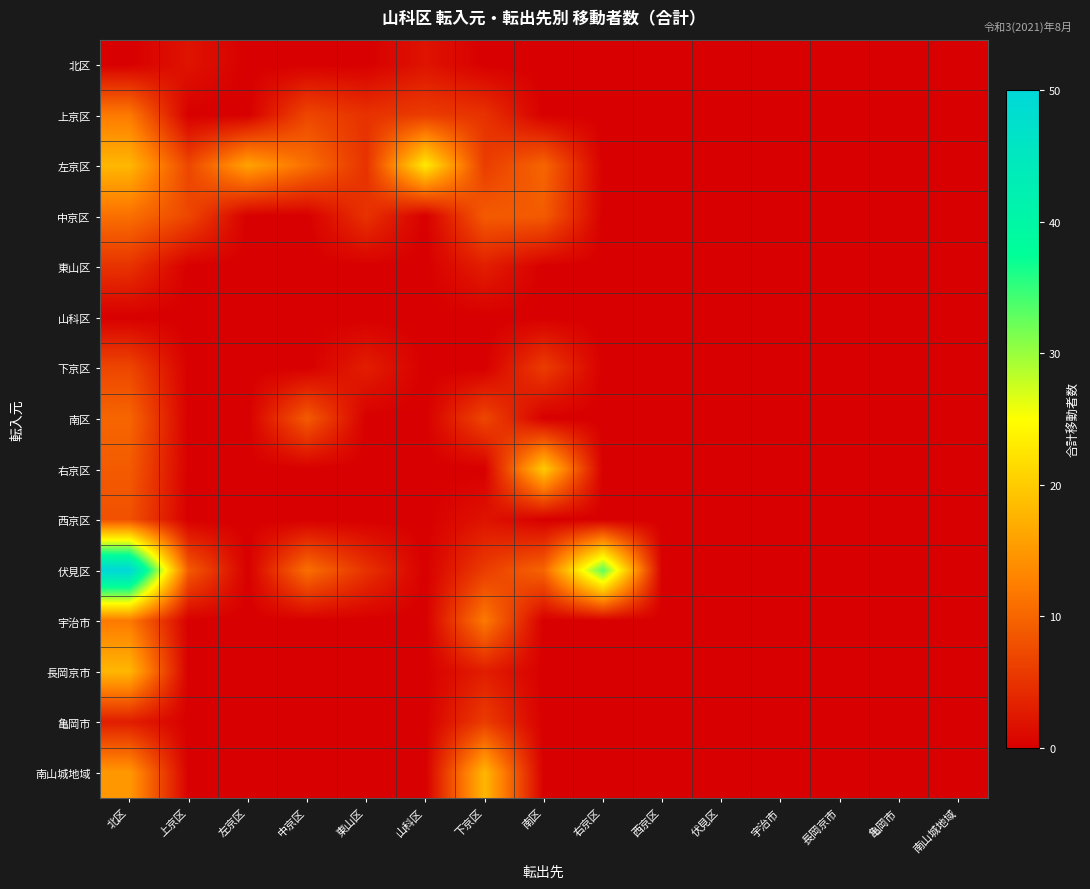

Which series has the largest total across all categories?

伏見区